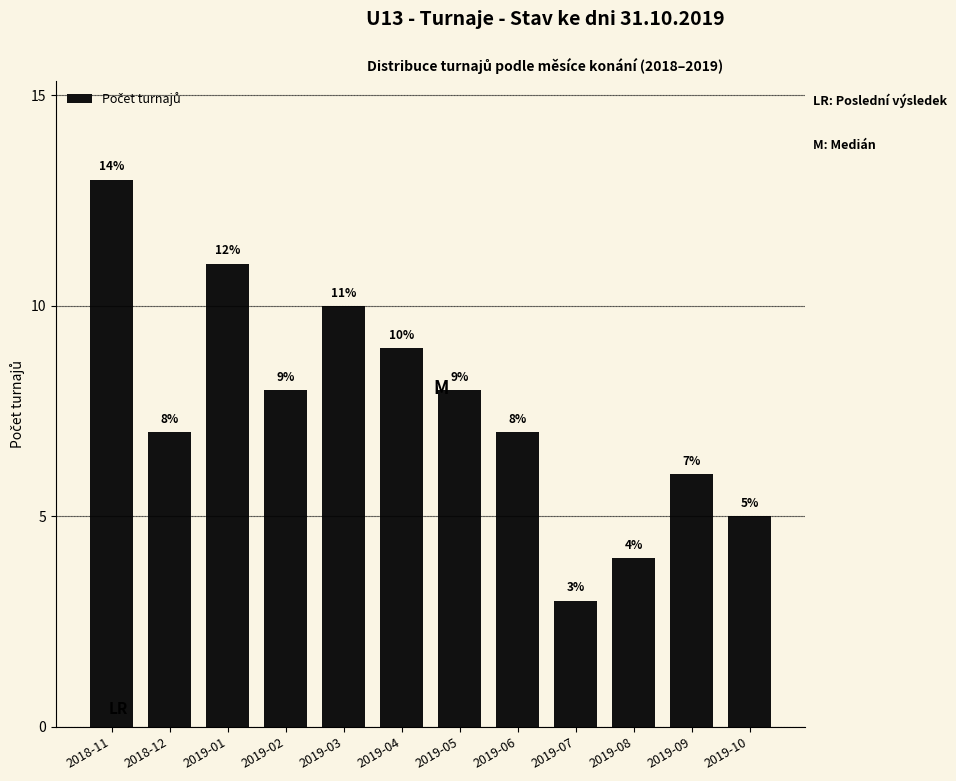

Reading left to right, transcribe all the data shown in this chart.

13	7	11	8	10	9	8	7	3	4	6	5